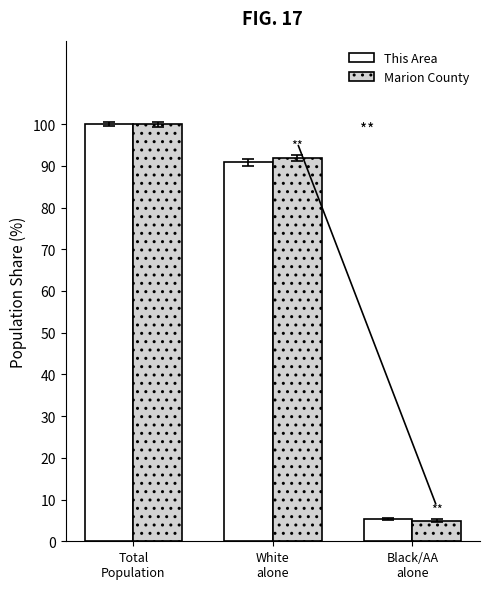

What is the highest value of the This Area series?

100.0